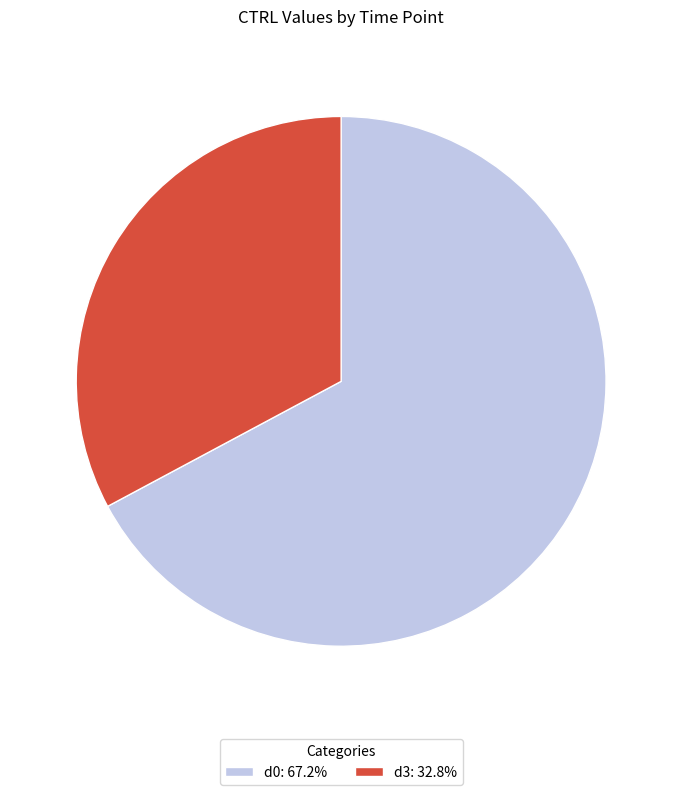

Which category has the smallest portion of the pie?

d3